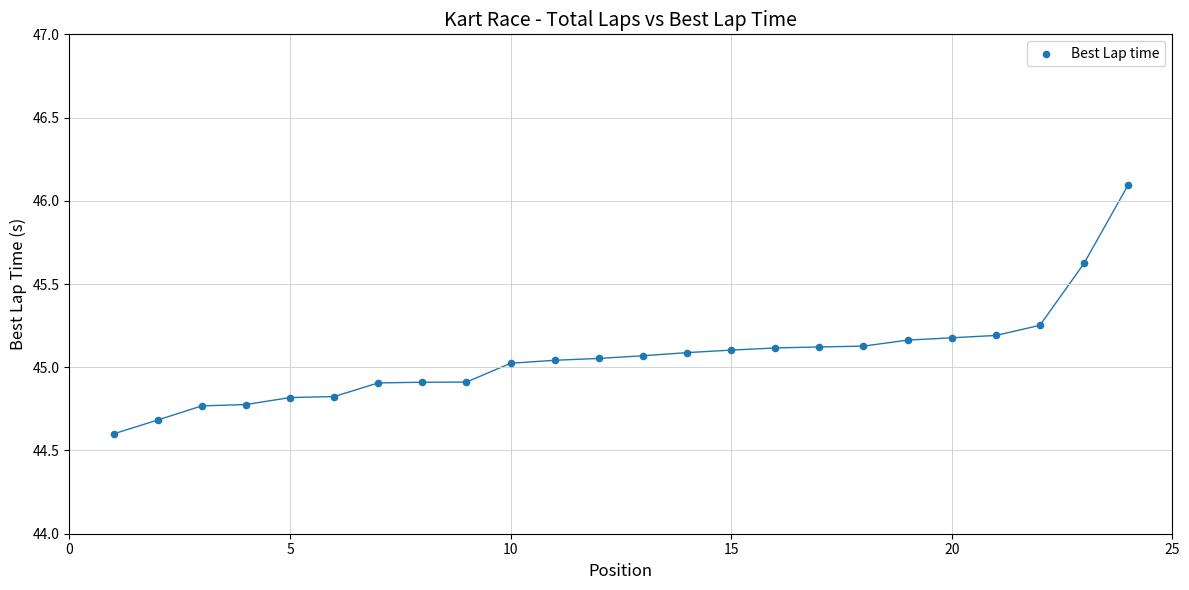

What is the range of X values (max minus min)?

23.0